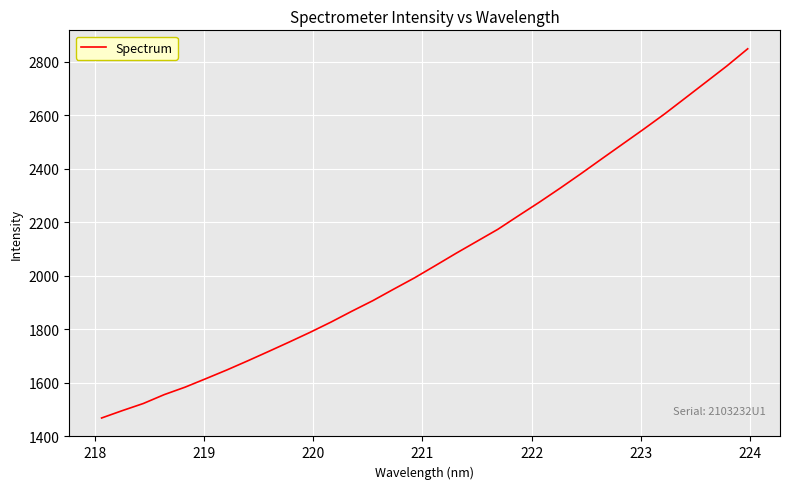

What is the difference between the maximum and minimum values?

1380.3